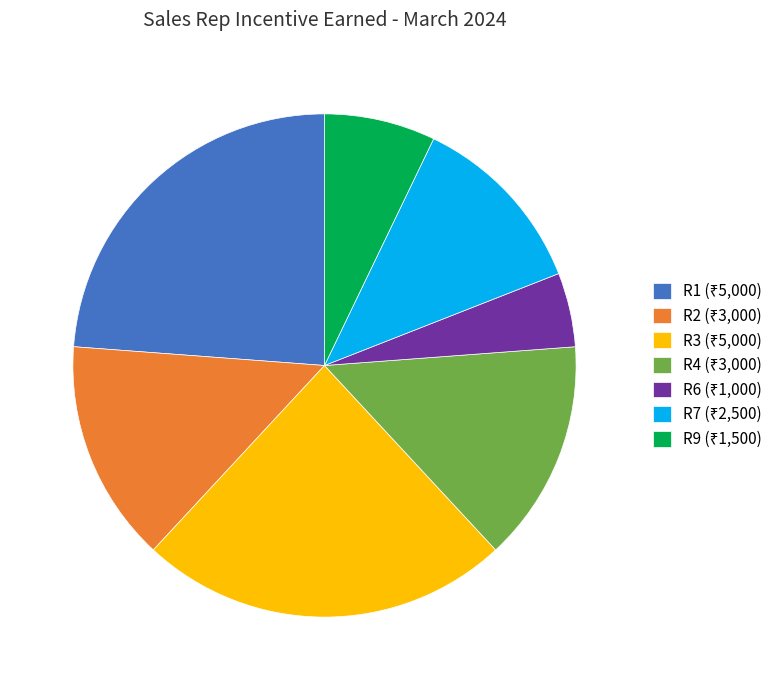

Does any single category account for the majority?

No